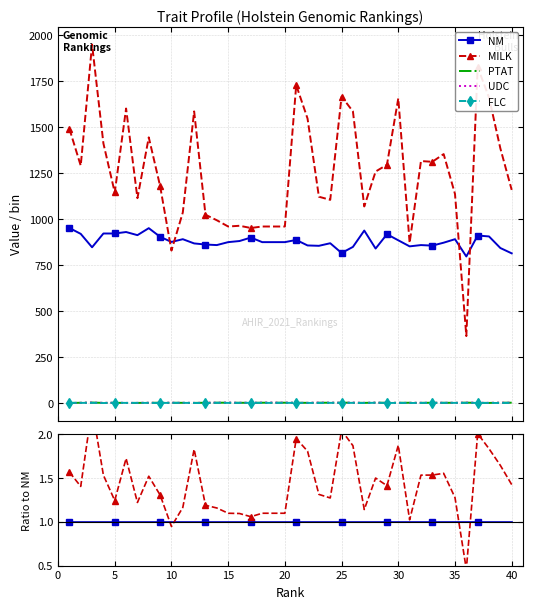

At 25, list the series in order from smallest to largest.

PTAT, FLC, UDC, NM, MILK